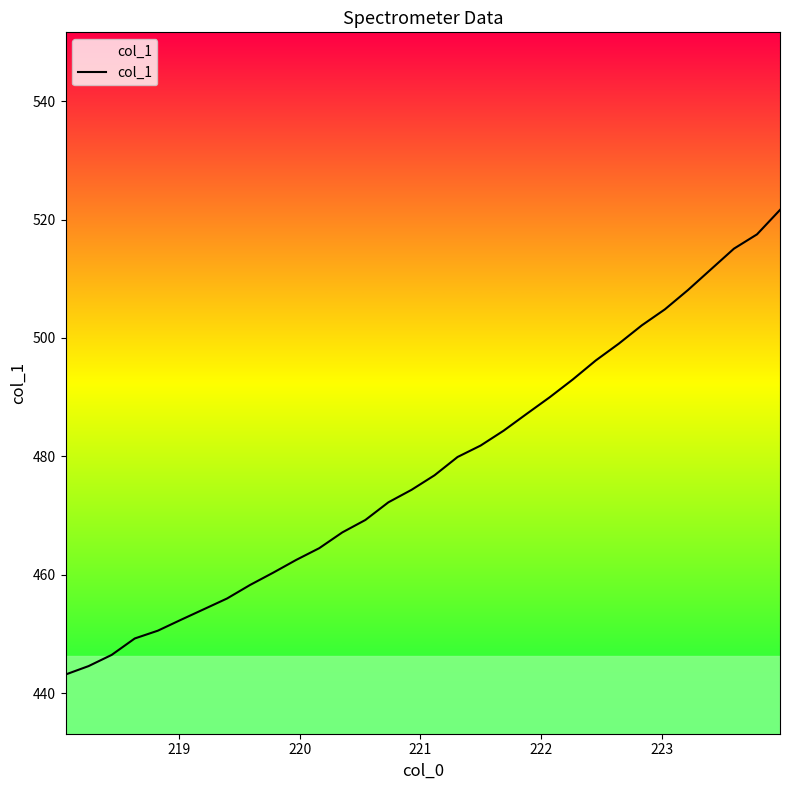

What is the minimum value shown in the chart?

443.1